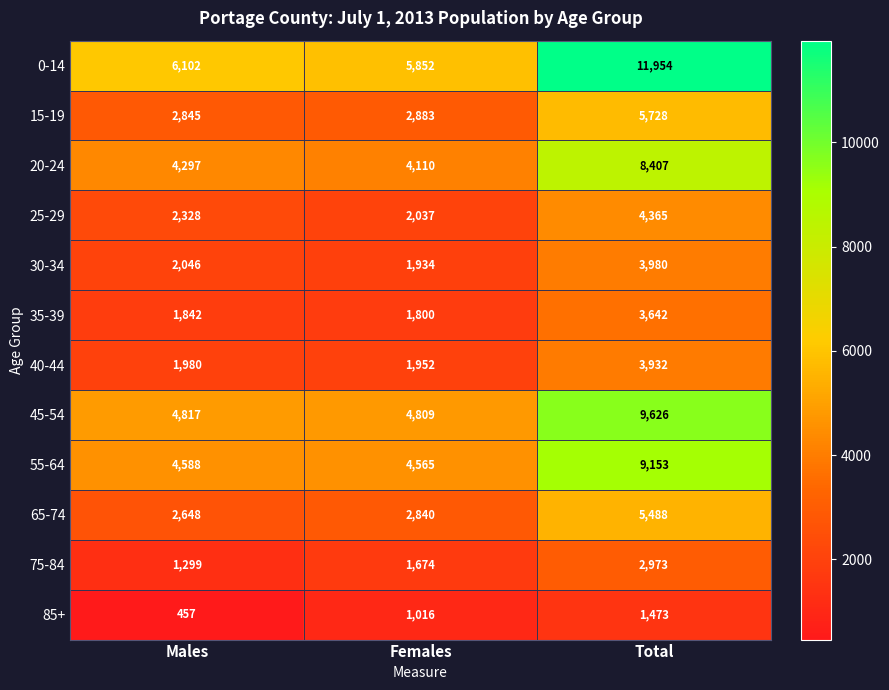

The 65-74 series shows 2840 at Females. True or false?

True